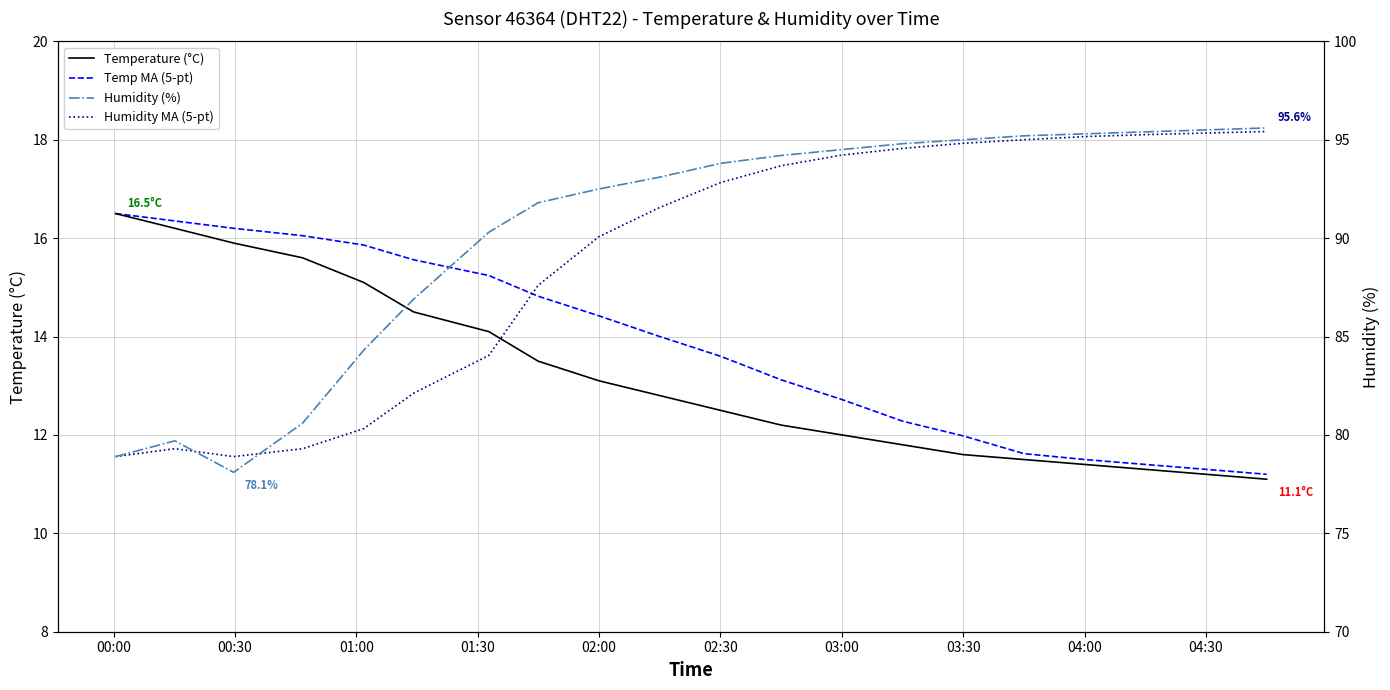

How many lines are shown in the chart?

4